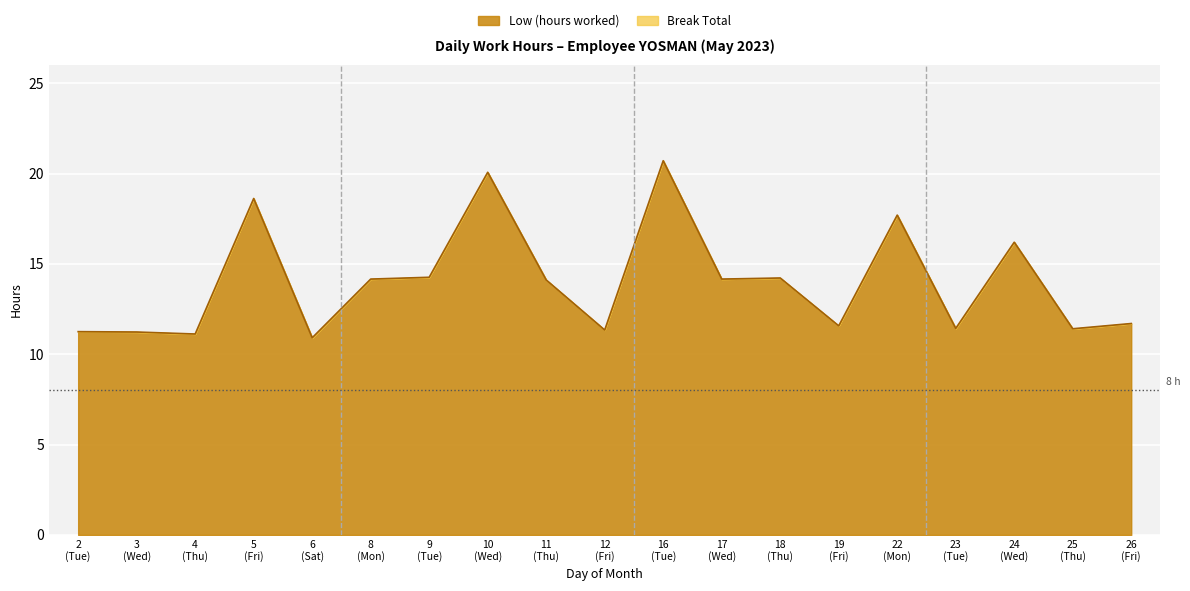

Count the number of values greater than 14.

10